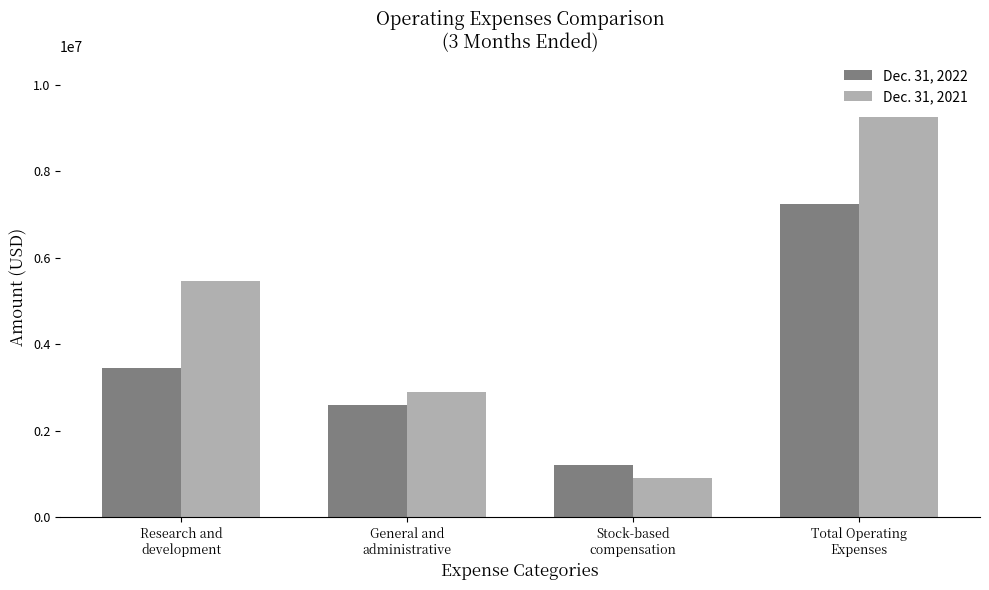

What is the sum of all Dec. 31, 2022 values?

14499766